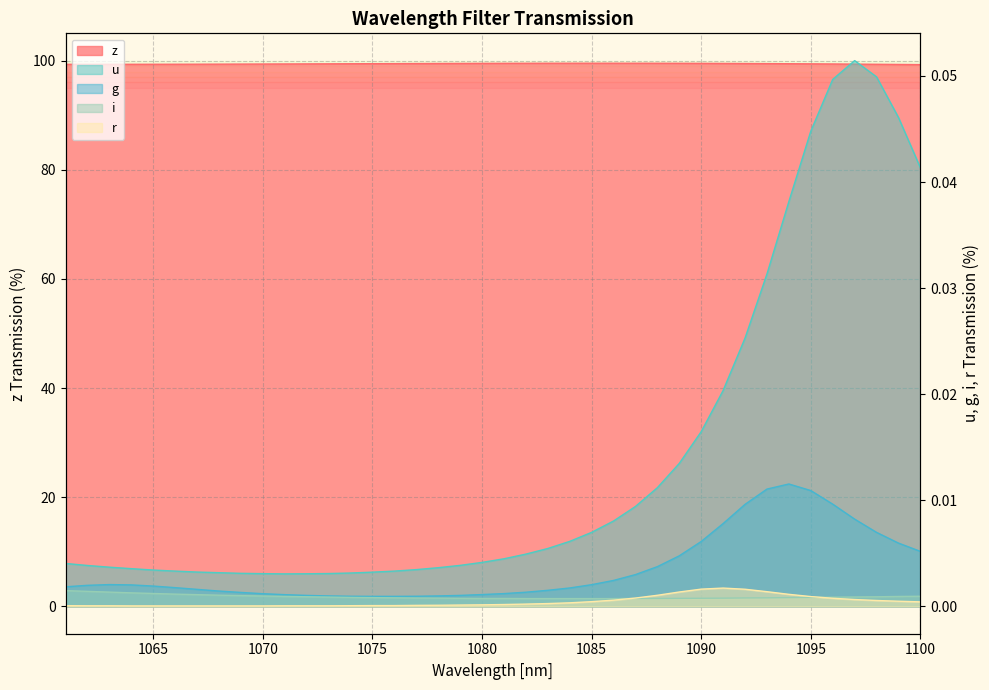

True or false: z and u intersect in this chart.

False